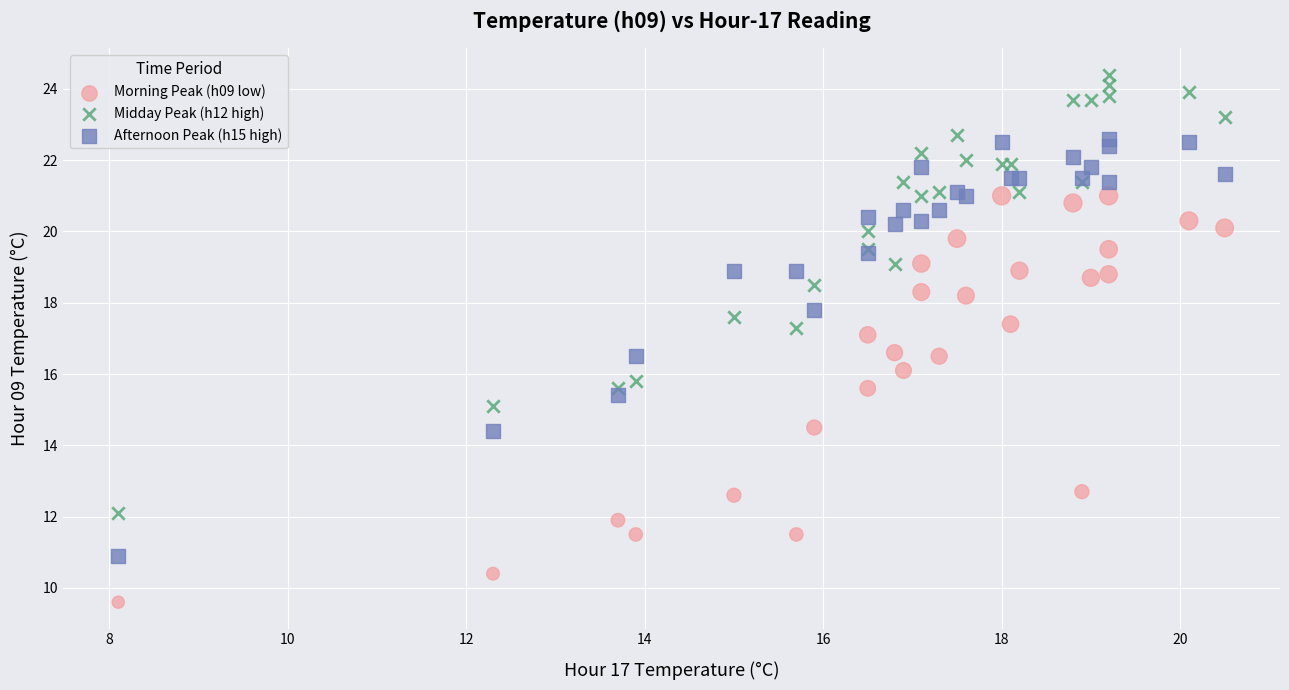

Which series has the widest spread of Y values?

Midday Peak (h12 high)